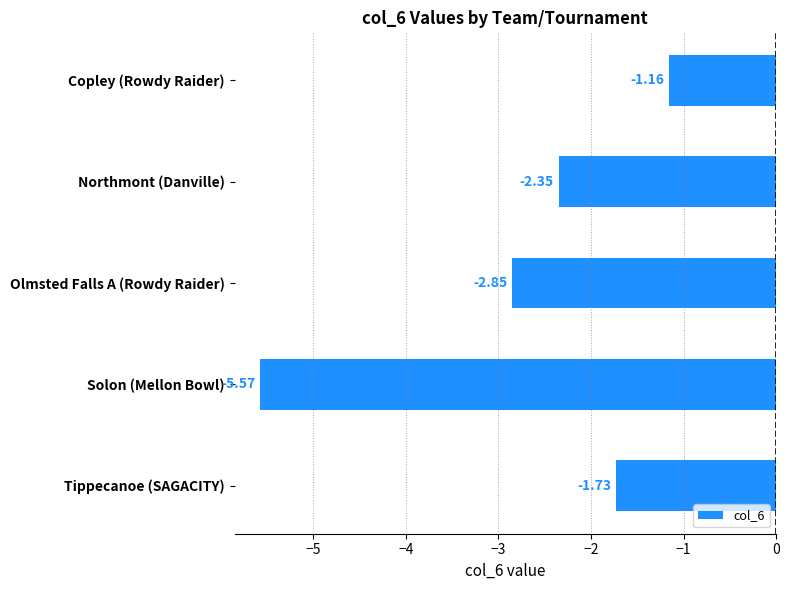

Rank the categories by value from lowest to highest.

Solon (Mellon Bowl), Olmsted Falls A (Rowdy Raider), Northmont (Danville), Tippecanoe (SAGACITY), Copley (Rowdy Raider)